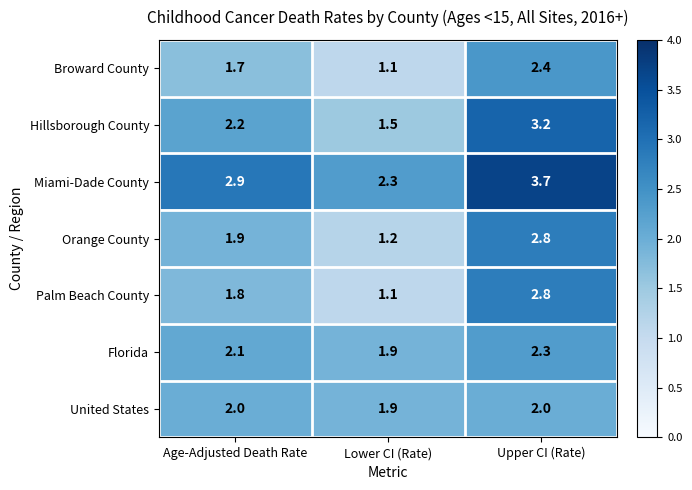

Reading left to right, extract all data points from this chart.

Broward County: 1.7	1.1	2.4
Hillsborough County: 2.2	1.5	3.2
Miami-Dade County: 2.9	2.3	3.7
Orange County: 1.9	1.2	2.8
Palm Beach County: 1.8	1.1	2.8
Florida: 2.1	1.9	2.3
United States: 2.0	1.9	2.0